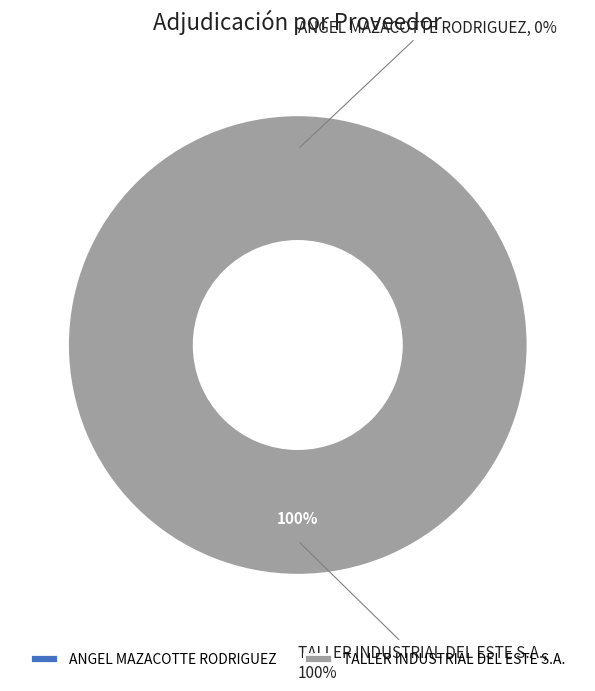

Which category accounts for the majority?

TALLER INDUSTRIAL DEL ESTE S.A.